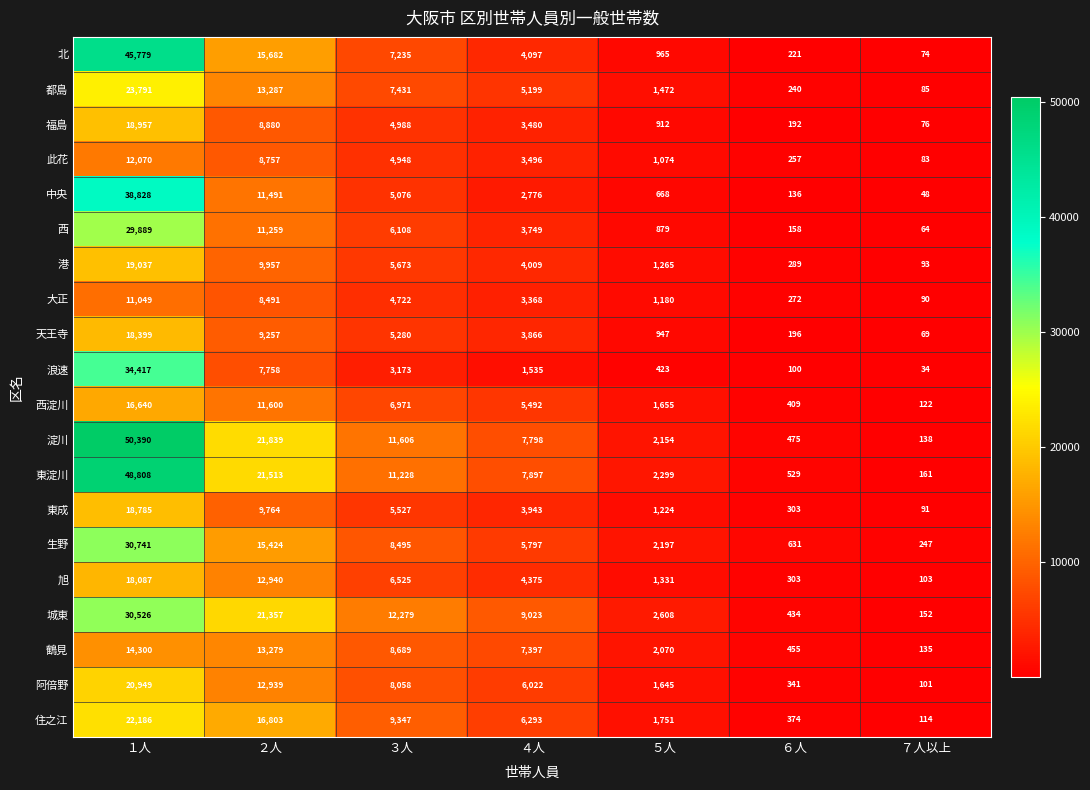

How many data points does each series have?

7